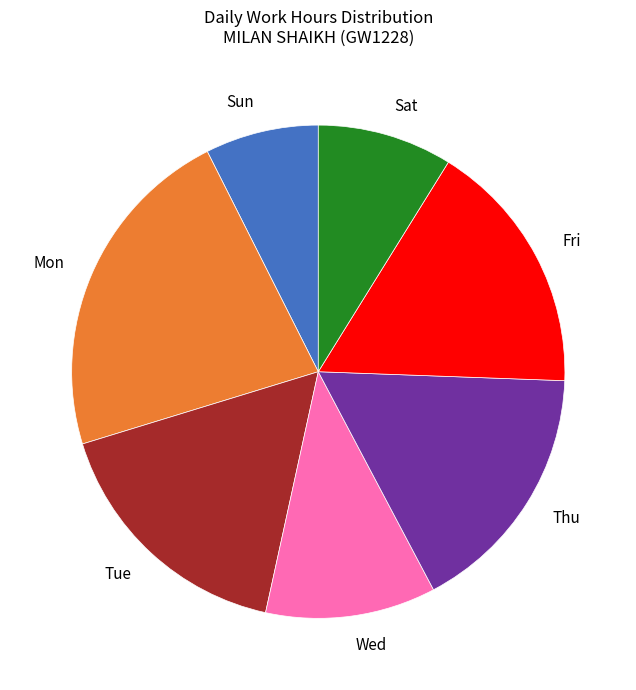

Between Mon and Wed, which is larger?

Mon